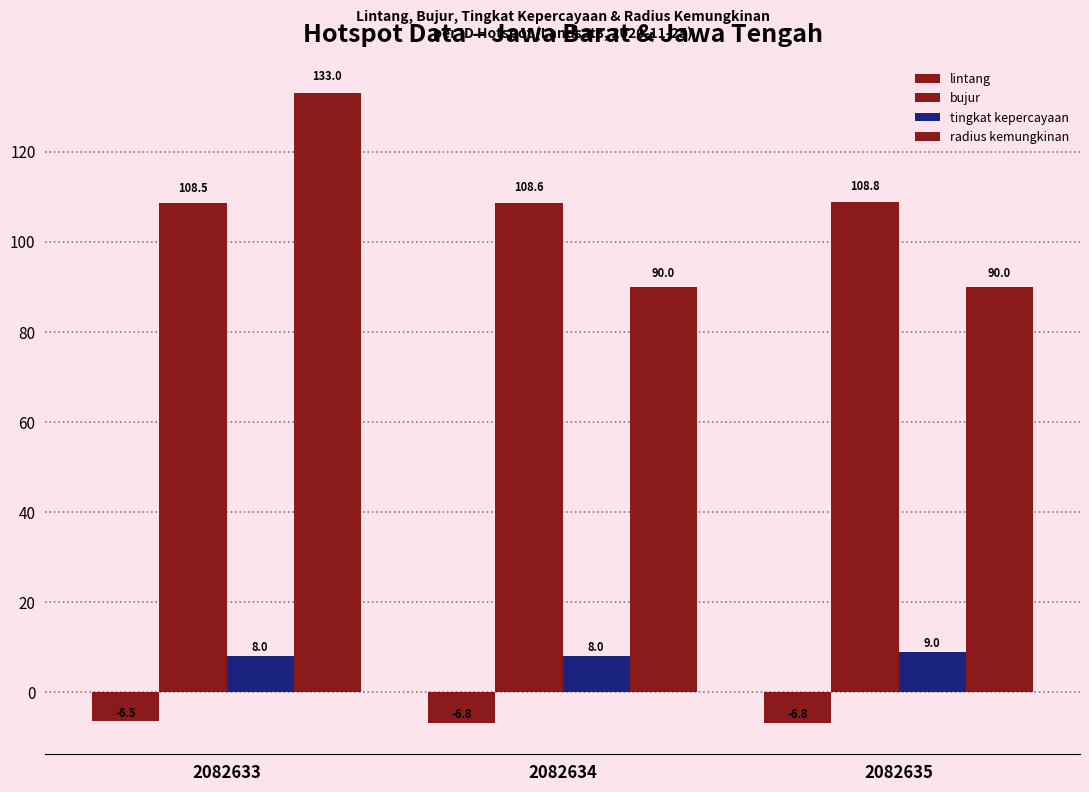

Reading left to right, what are all the values shown in this chart?

lintang: 2082633=-6.5	2082634=-6.8	2082635=-6.8
bujur: 2082633=108.5	2082634=108.6	2082635=108.8
tingkat kepercayaan: 2082633=8.0	2082634=8.0	2082635=9.0
radius kemungkinan: 2082633=133.0	2082634=90.0	2082635=90.0